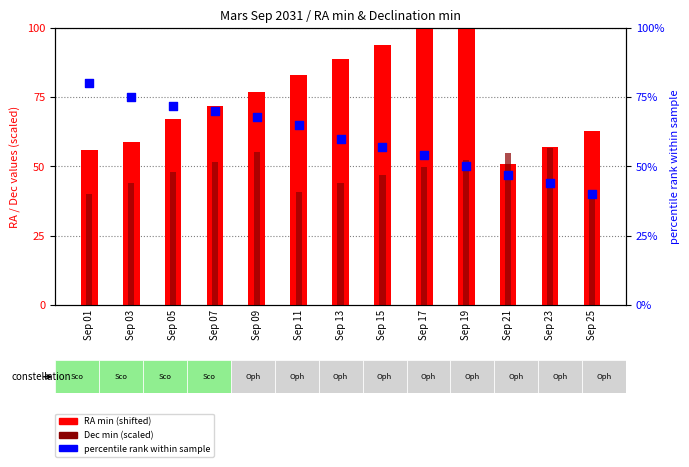

What are all the series names shown in the legend?

RA min (shifted), Dec min (scaled), percentile rank